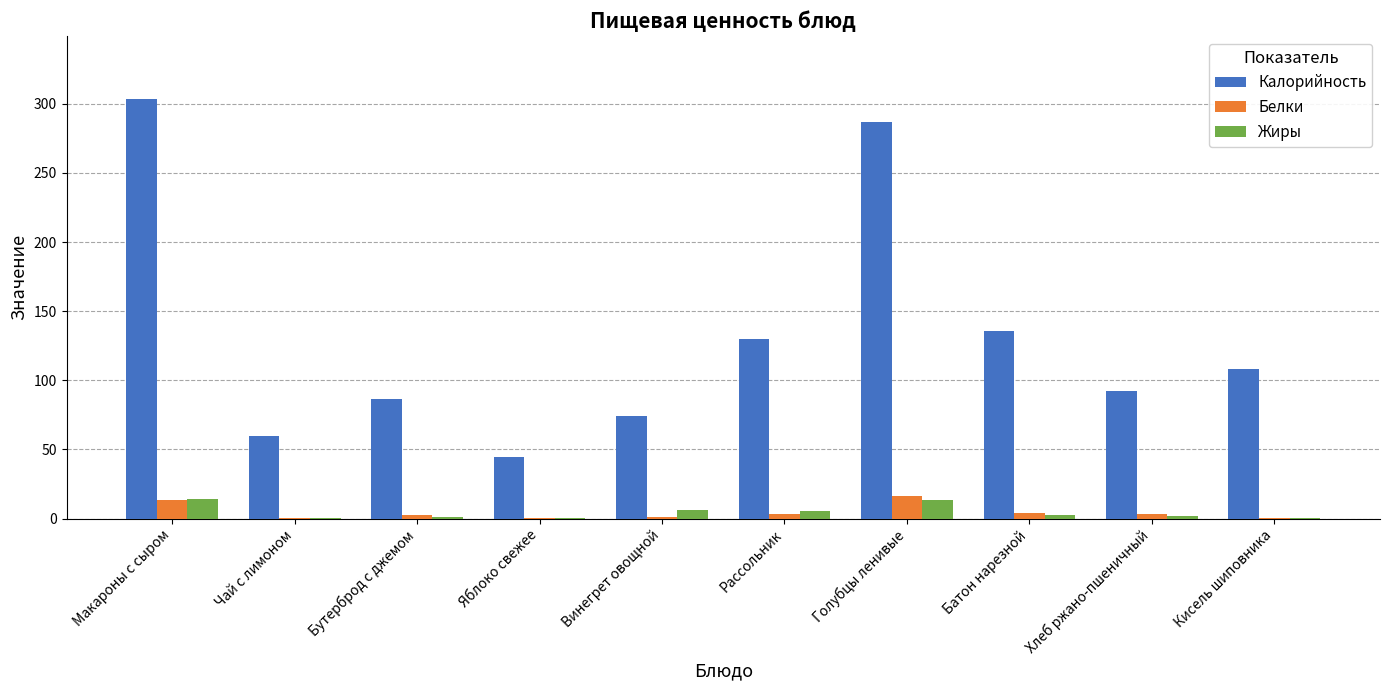

Count the number of categories in the chart.

10